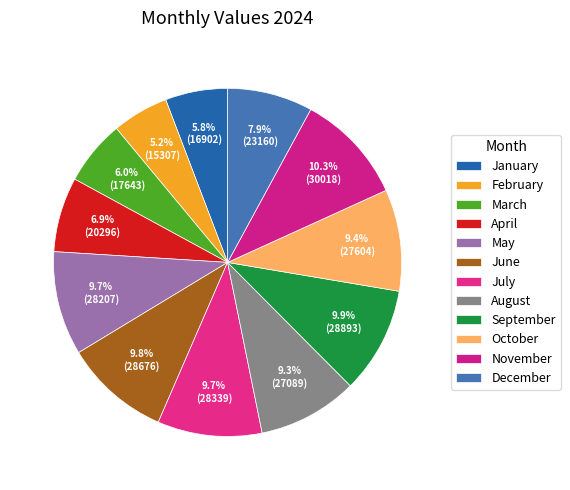

What is the largest slice in the pie chart?

November